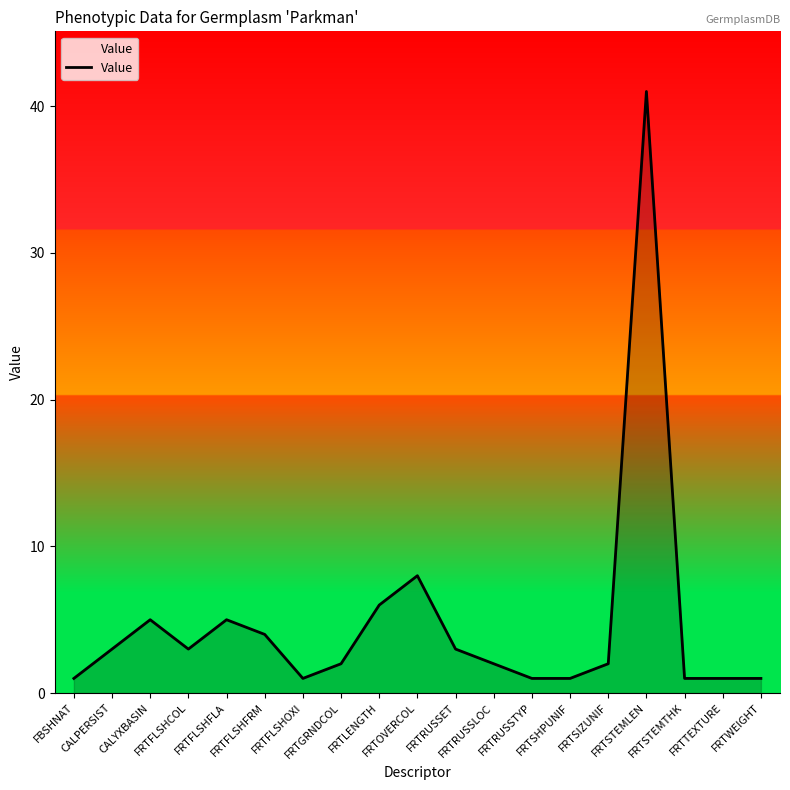

What is the sum of the values at FBSHNAT and FRTRUSSTYP?

2